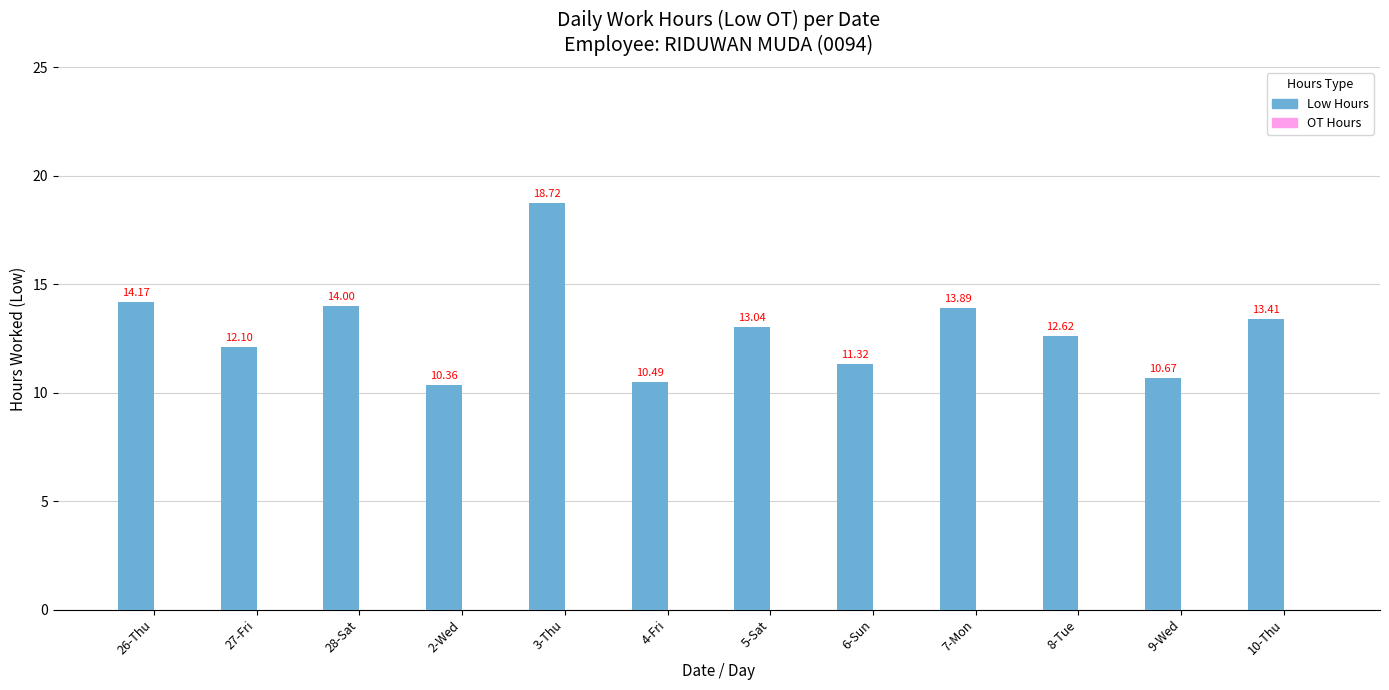

What is the difference between the values at 27-Fri and 28-Sat?

1.9